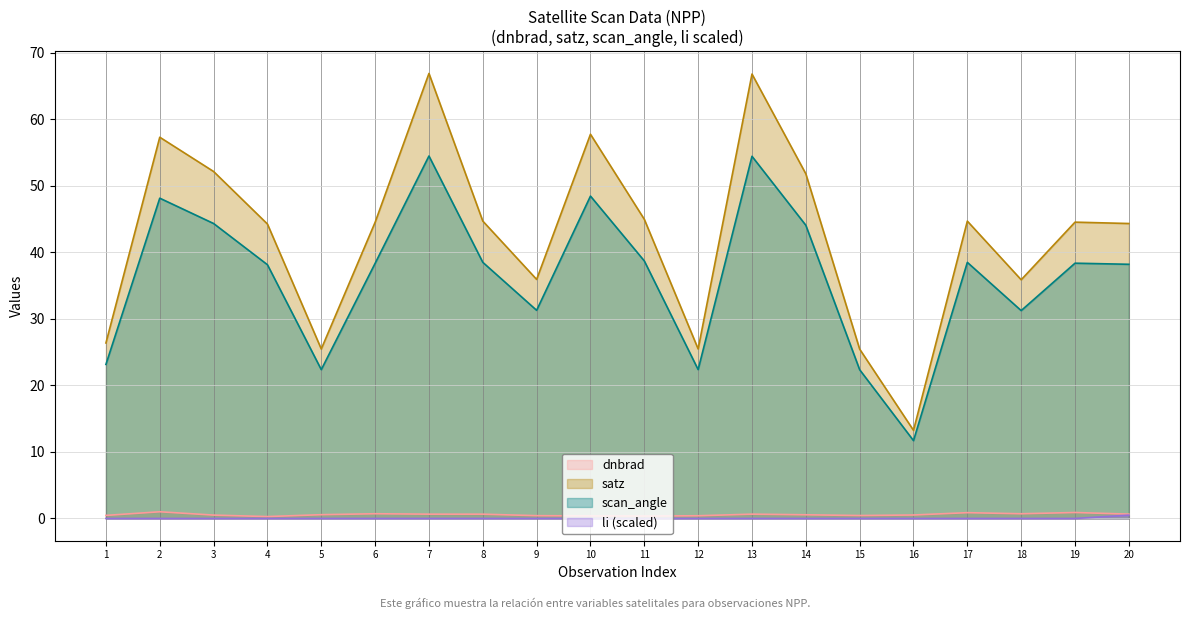

Rank the series at 17 from lowest to highest value.

li (scaled), dnbrad, scan_angle, satz